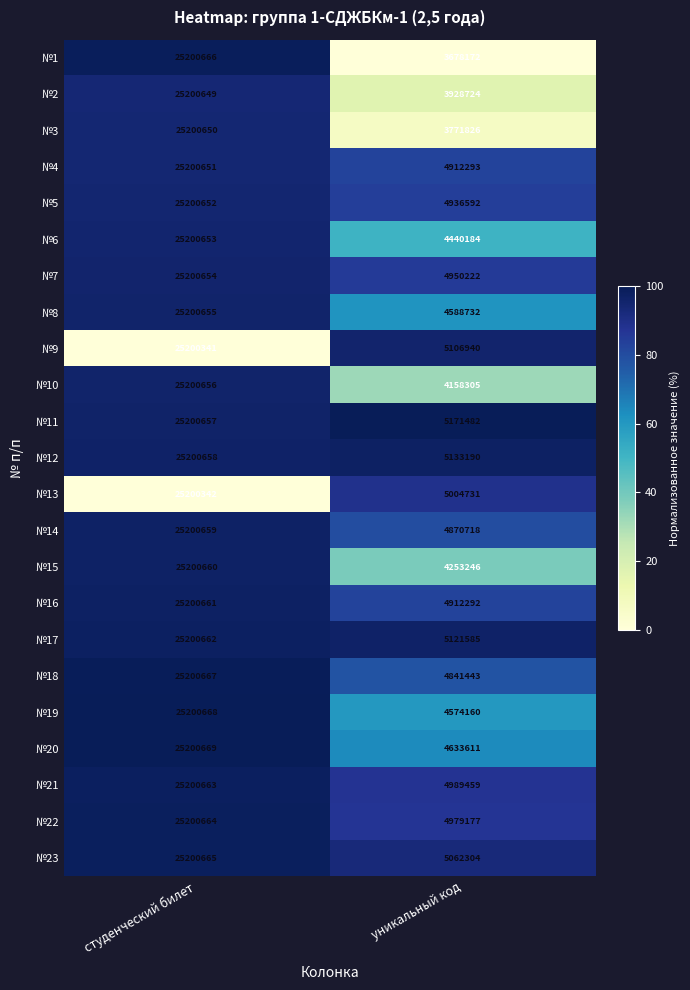

What value does the №6 series have at уникальный код, to the nearest 100?

4440200